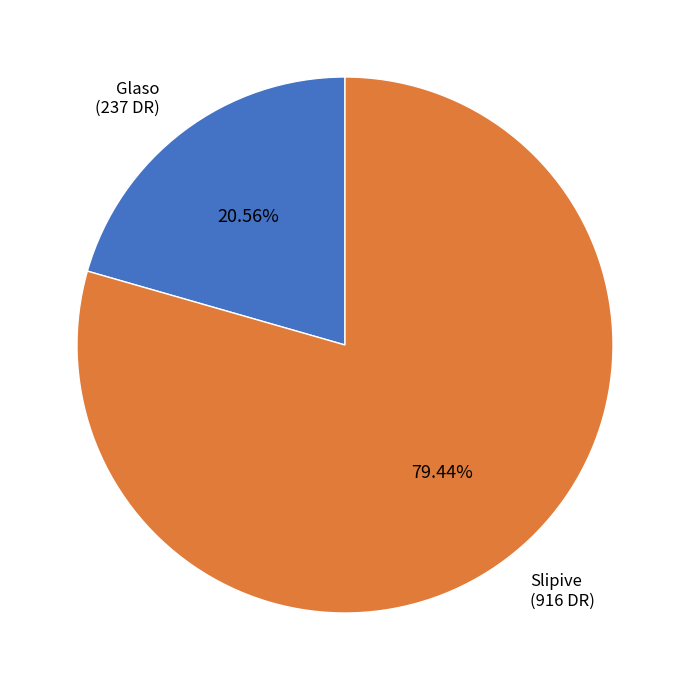

Which category has the smallest portion of the pie?

Glaso